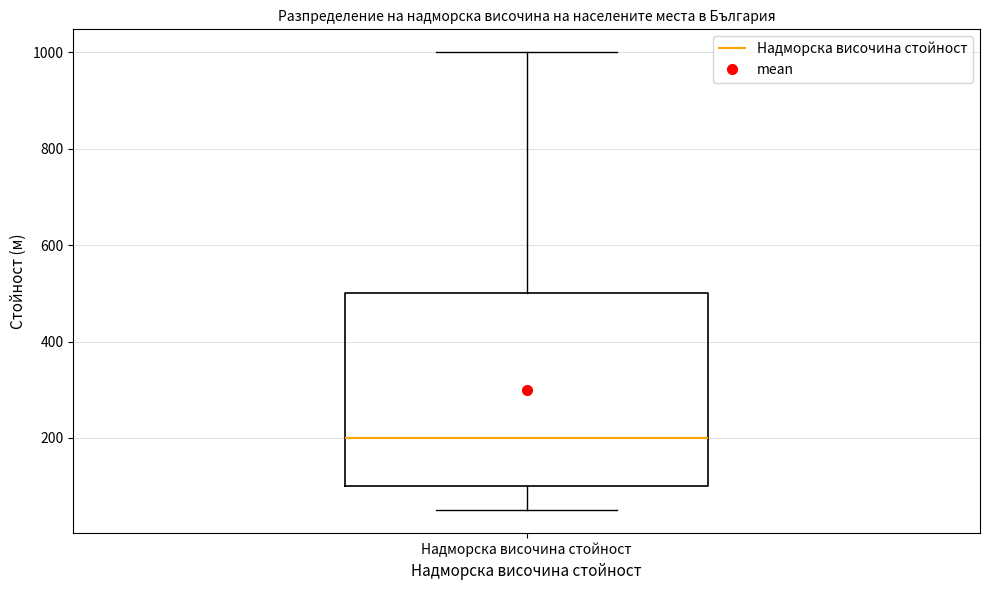

Transcribe this box plot: give where the median line is, the range the box spans, and where the two whiskers end, as read against the y-axis. The values are not printed on the chart, so give them approximately, as read against the axis.

median 200, box 100 to 500, whiskers 60 to 1000